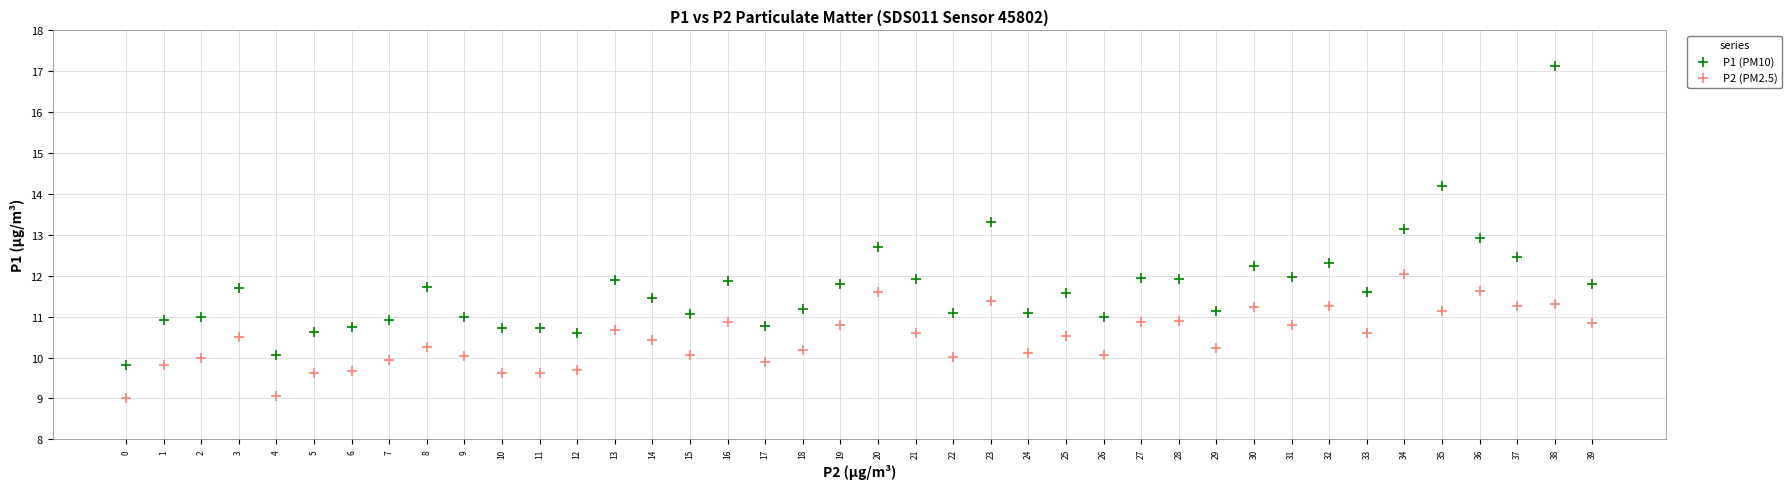

Across all data points, what is the range of Y values (max minus min)?

8.1